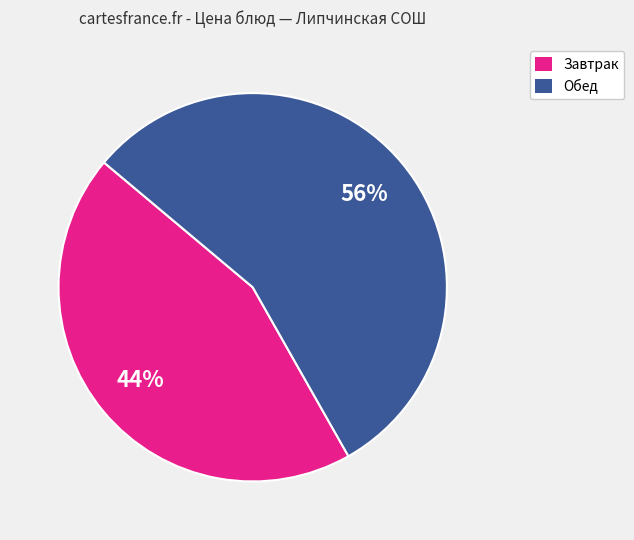

Does any single category account for the majority?

Yes